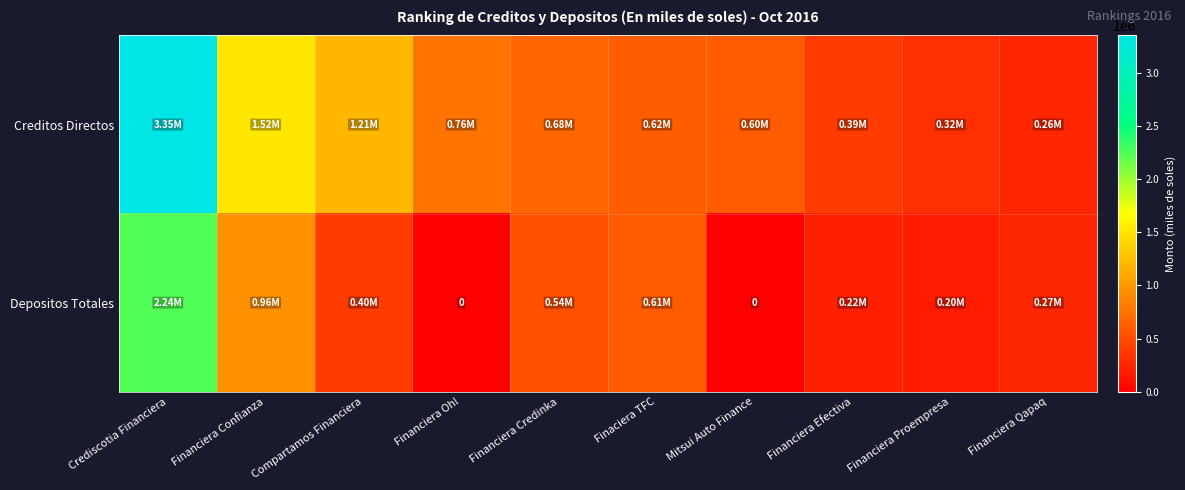

Between Finaciera TFC and Financiera Efectiva, which series saw the biggest shift?

Depositos Totales